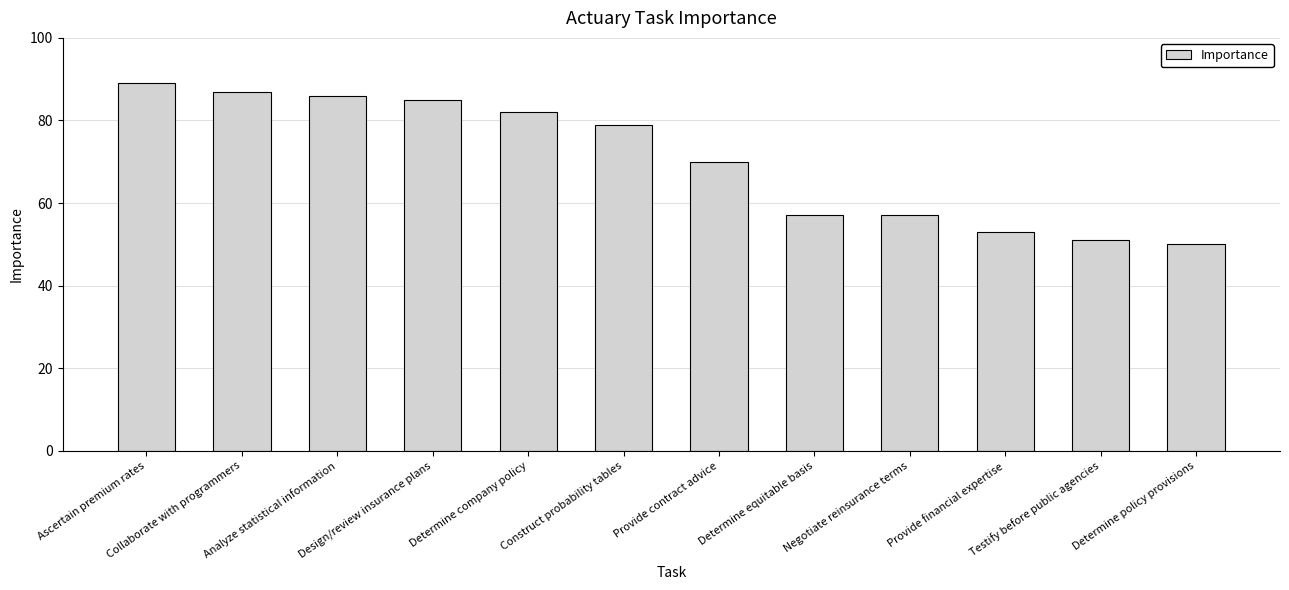

Does the chart contain any negative values?

No